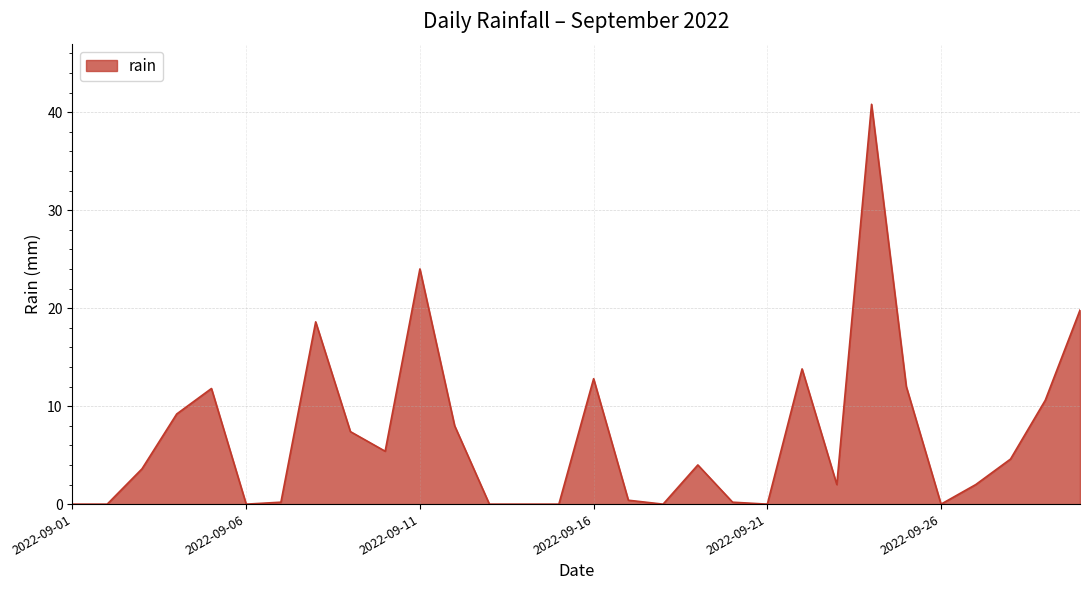

How many series are shown in this chart?

1